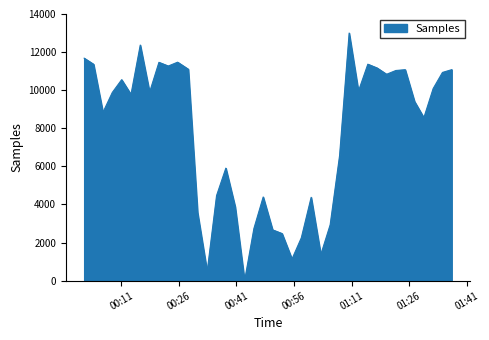

What is the difference between the maximum and minimum values?

13000.0